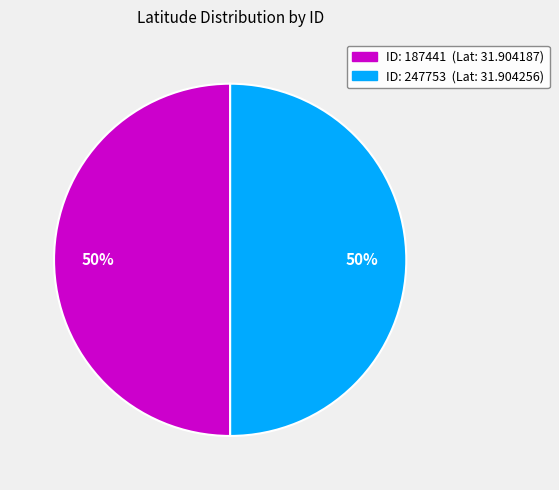

To the nearest percent, what is the average slice percentage?

50%